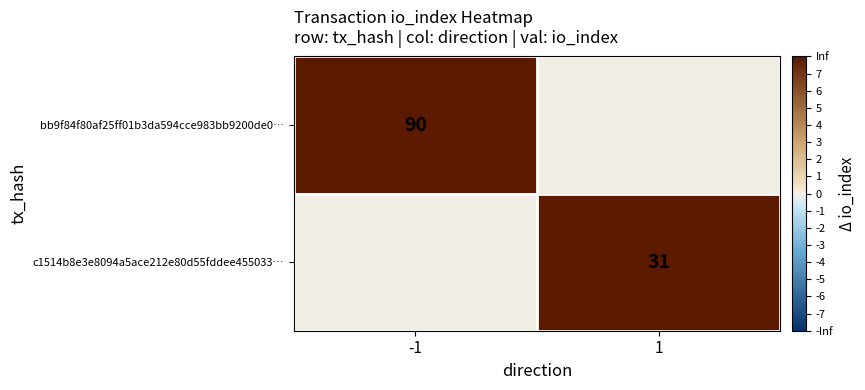

Is it true that c1514b8e3e8094a5ace212e80d55fddee455033… equals 50 at 1?

False